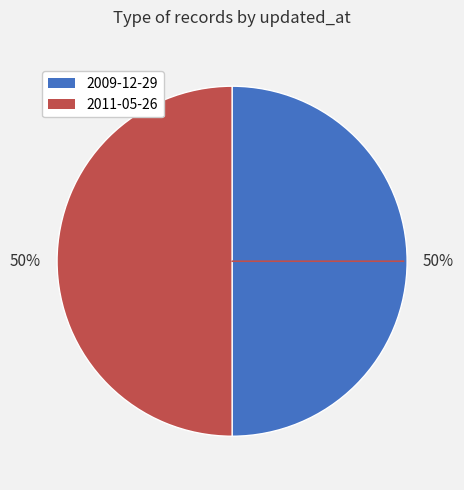

True or false: 2009-12-29 accounts for 58% of the total.

False